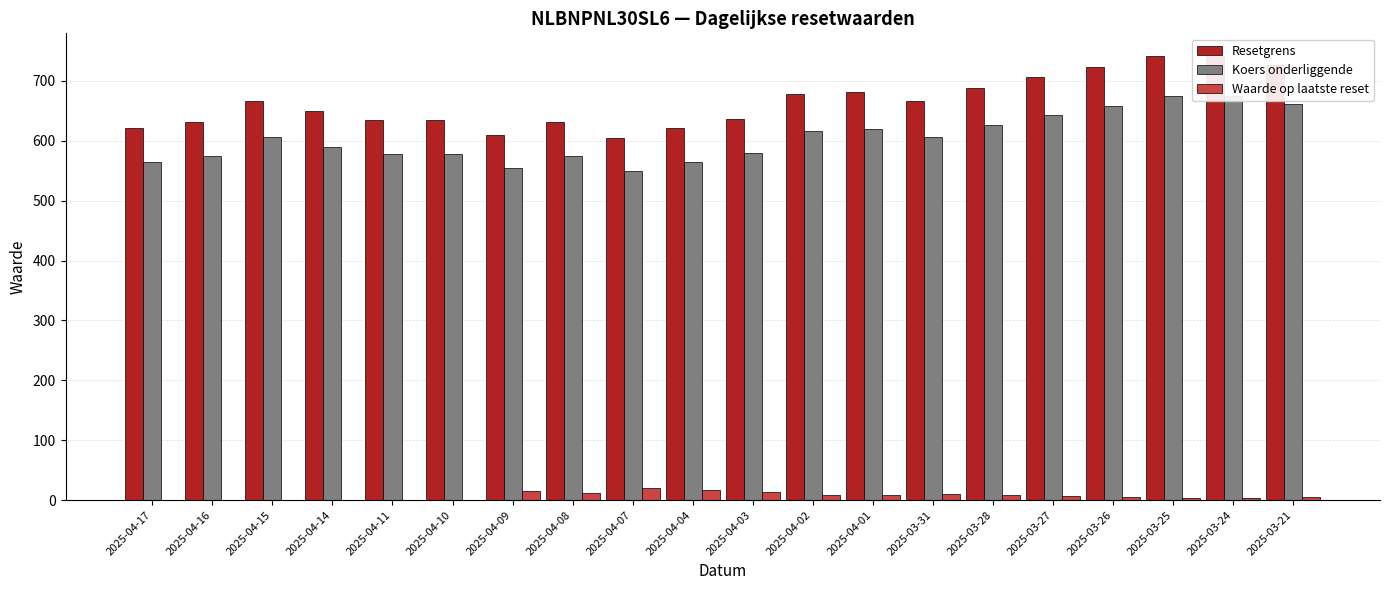

What is the greatest value displayed?

742.2